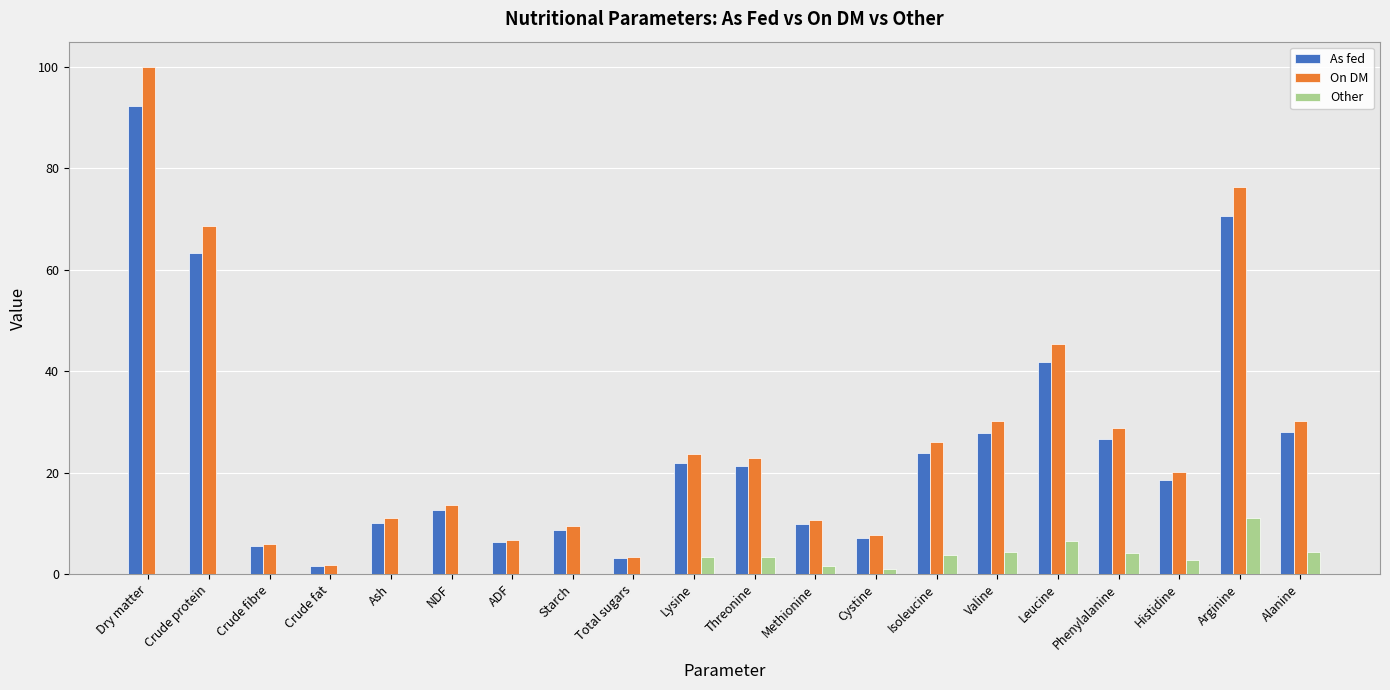

Read the On DM value at Dry matter.

100.0